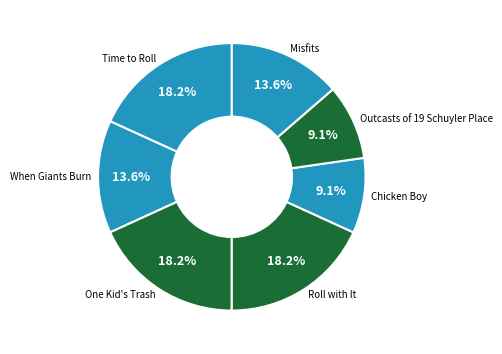

The Outcasts of 19 Schuyler Place slice represents 4% of the pie. True or false?

False